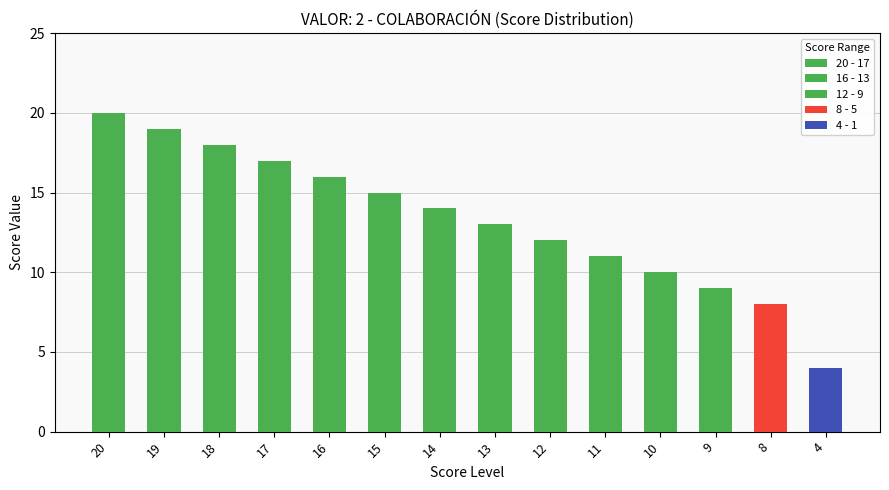

What is the sum of the values at 13 and 12?

25